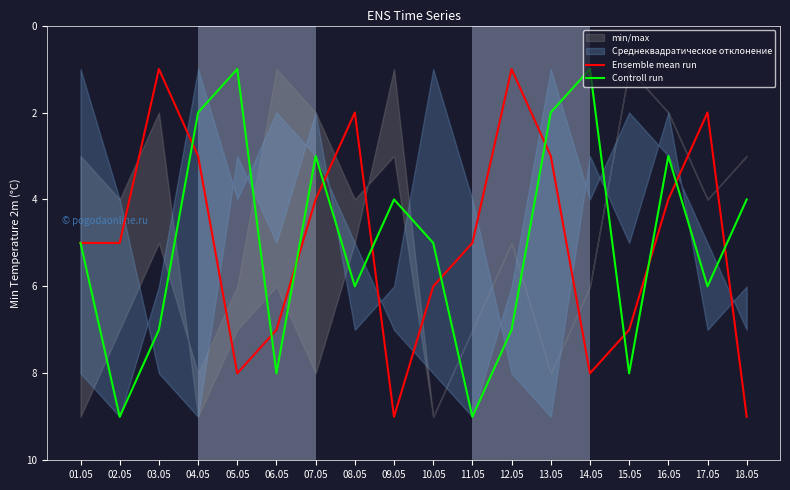

The value of Ensemble mean run at 13.05 is 1. True or false?

False